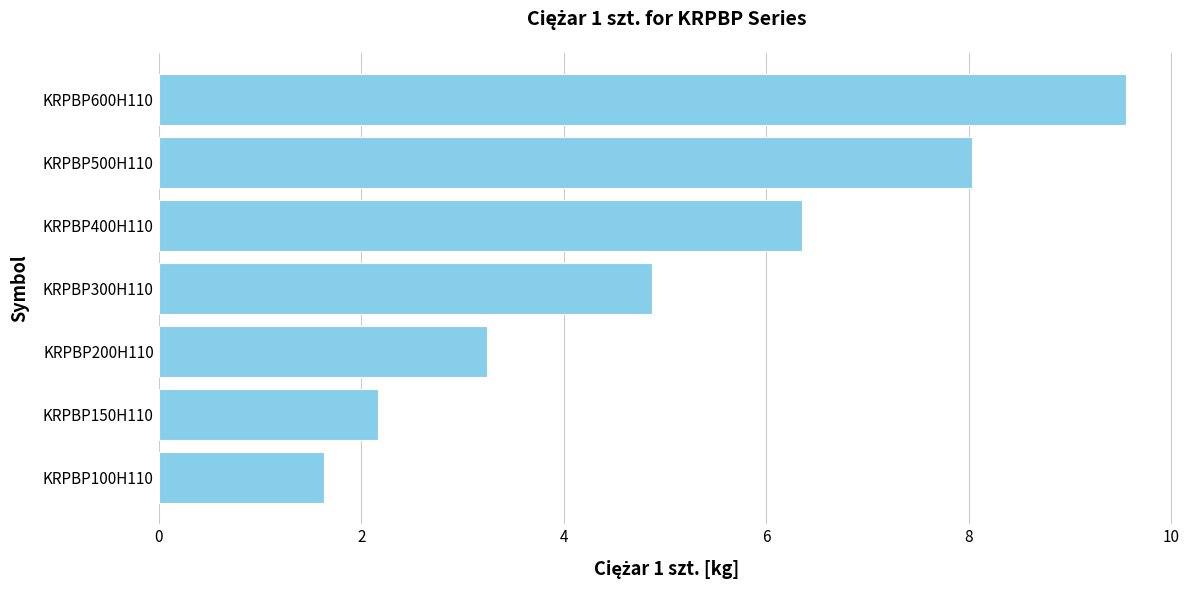

The chart shows a value of 2.2 at KRPBP150H110. True or false?

True